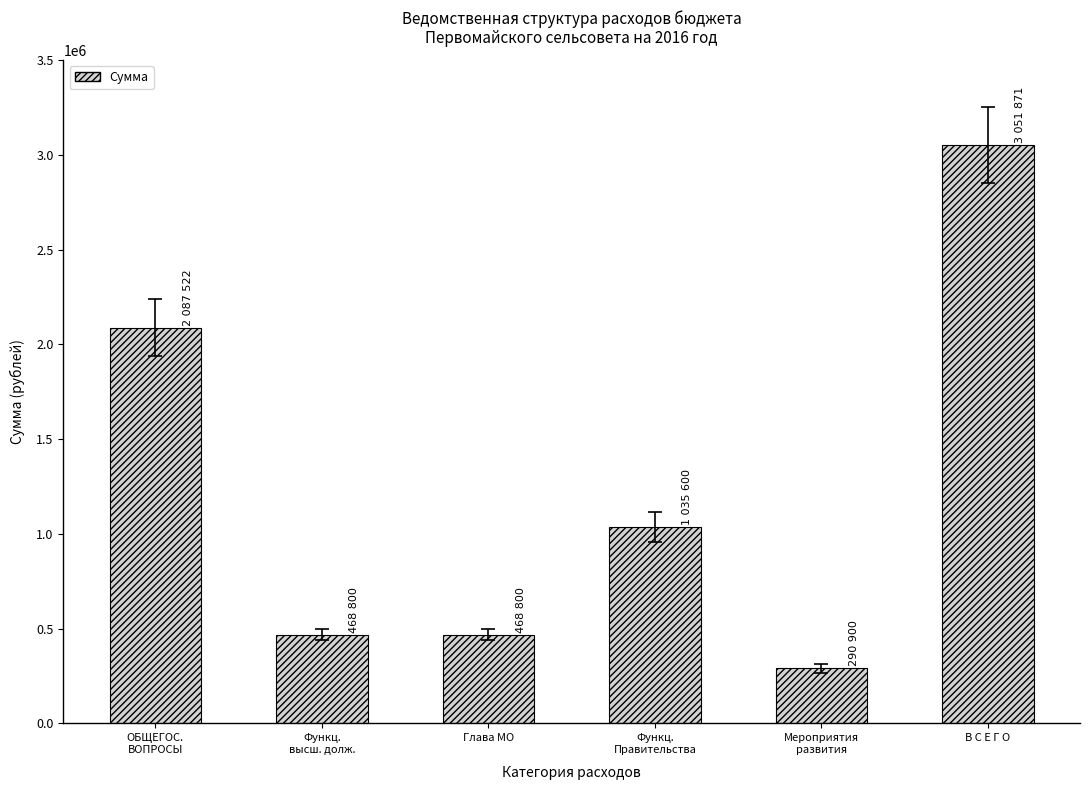

How many bars are there in total?

6